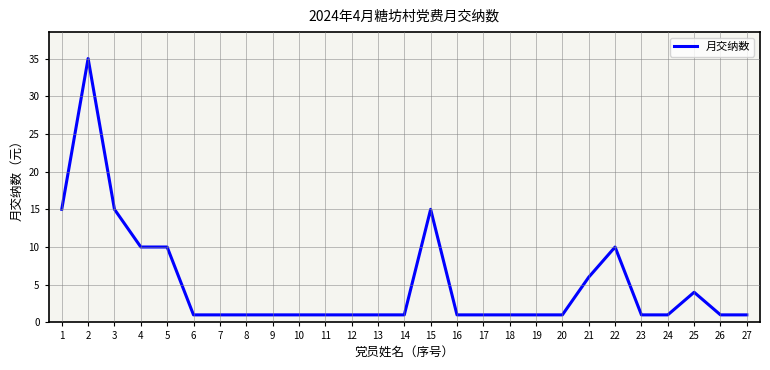

Reading left to right, what are all the values shown in this chart?

15	35	15	10	10	1	1	1	1	1	1	1	1	1	15	1	1	1	1	1	6	10	1	1	4	1	1